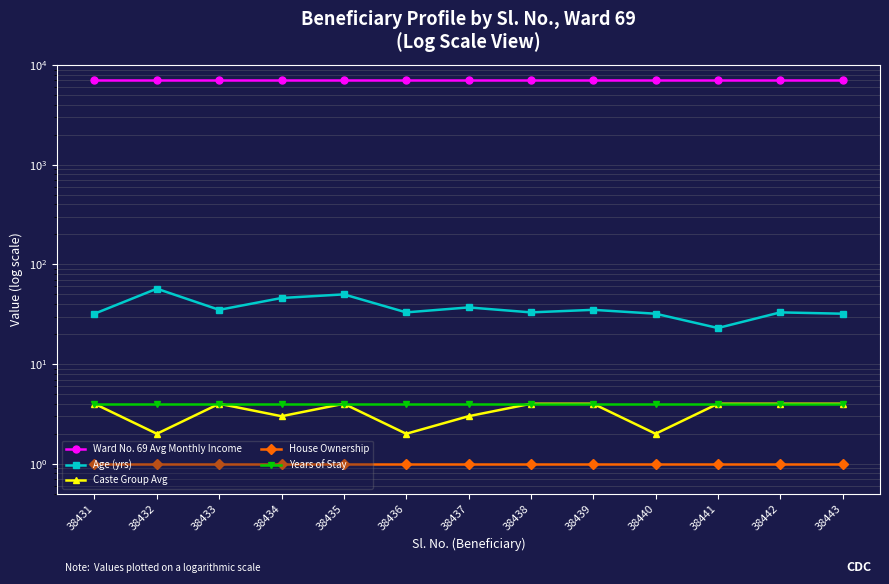

What are all the series names shown in the legend?

Ward No. 69 Avg Monthly Income, Age (yrs), Caste Group Avg, House Ownership, Years of Stay